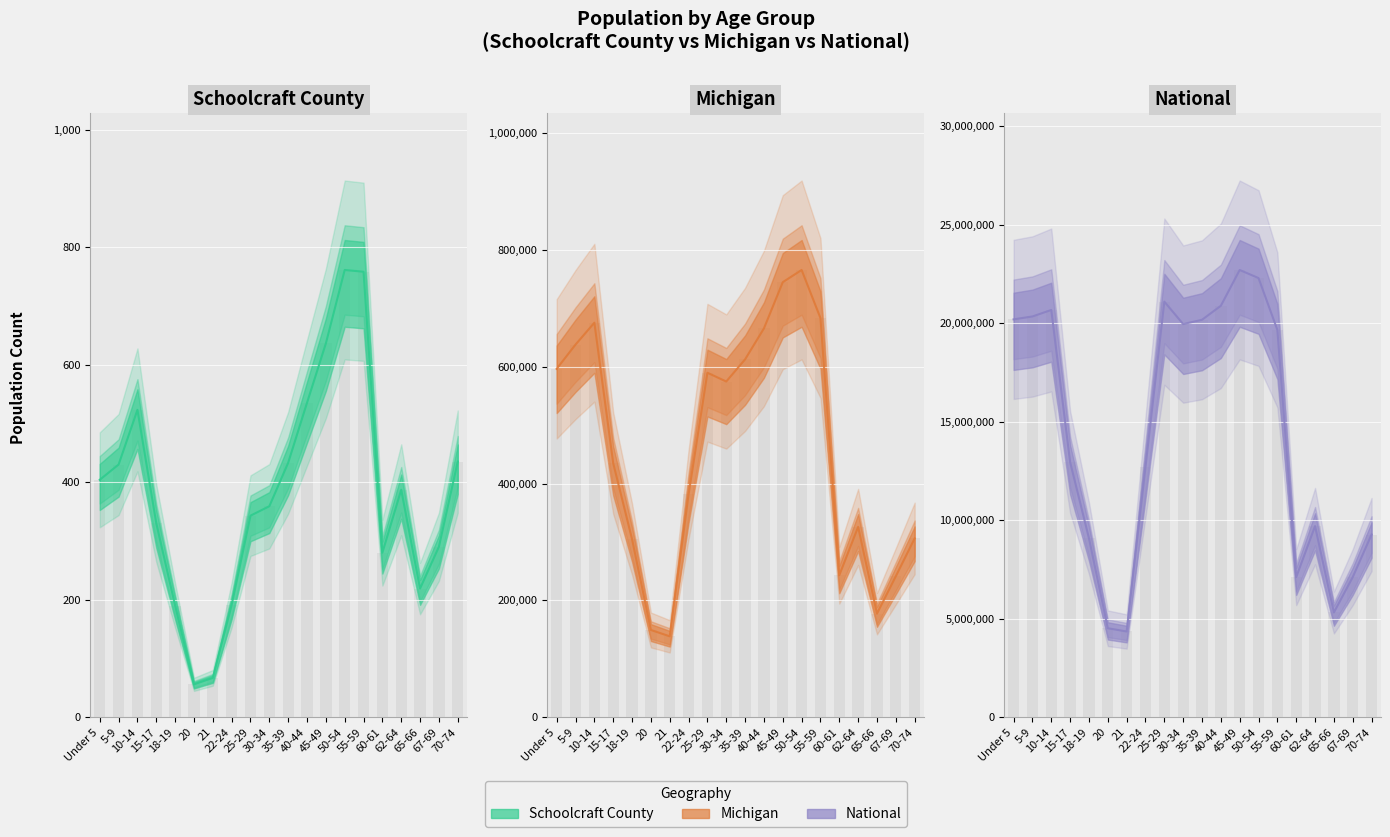

What value does the National series have at 45-49, to the nearest 50?

22708600